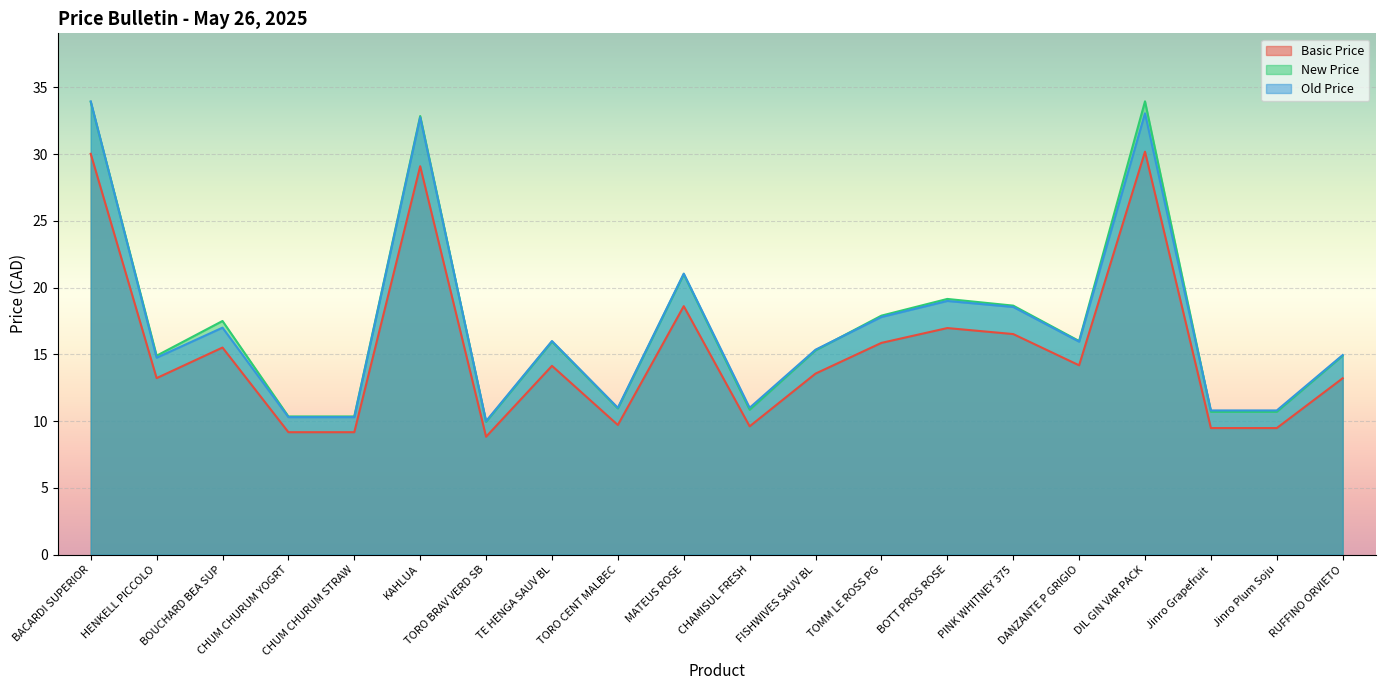

What is the difference between the Basic Price values at MATEUS ROSE and HENKELL PICCOLO?

5.4